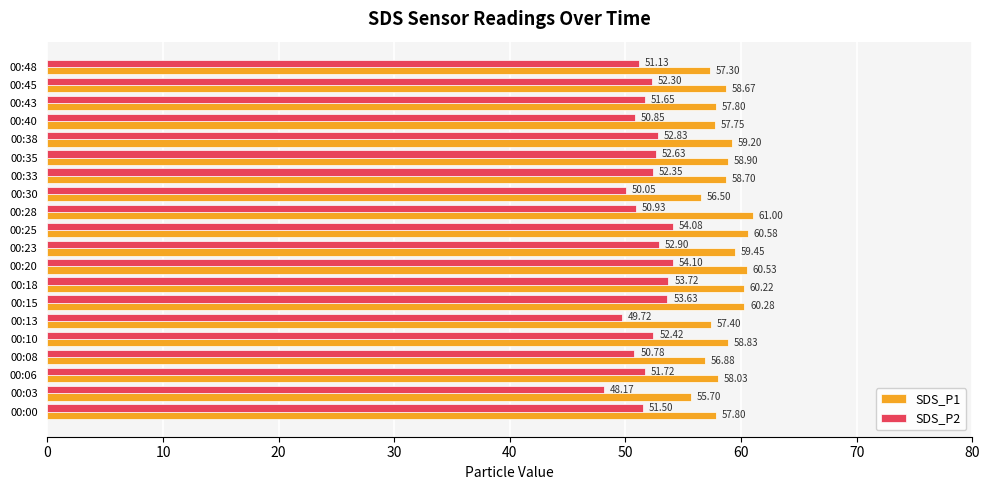

List the series in order of their overall mean, lowest first.

SDS_P2, SDS_P1